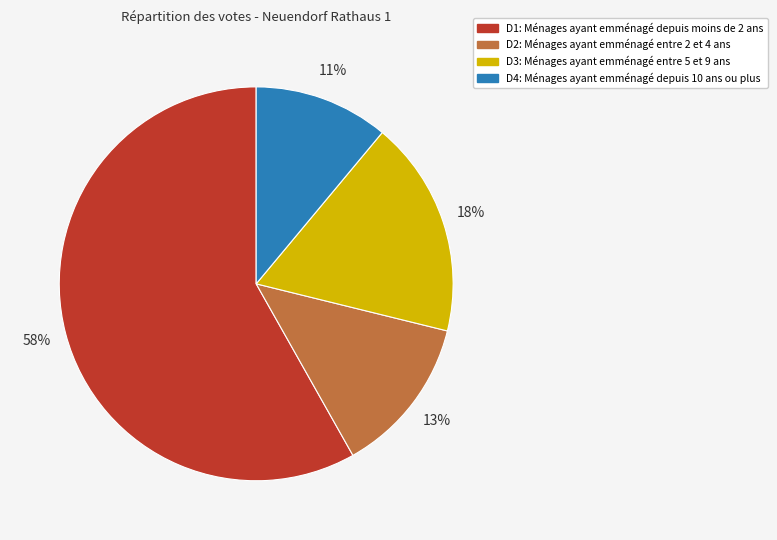

The D2: Ménages ayant emménagé entre 2 et 4 ans slice represents 23% of the pie. True or false?

False